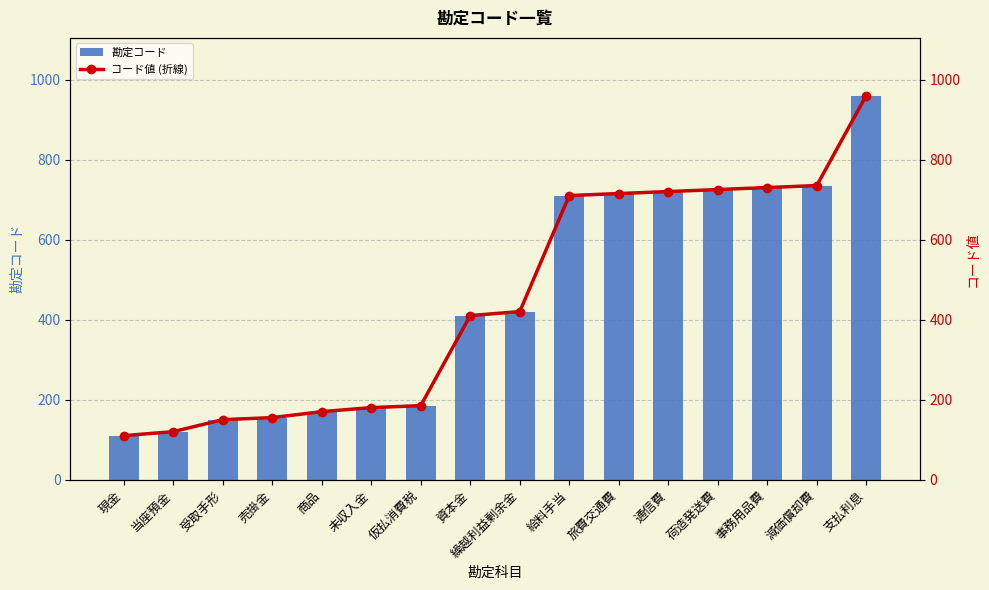

Rank the series by their maximum value, from lowest to highest.

勘定コード, コード値 (折線)